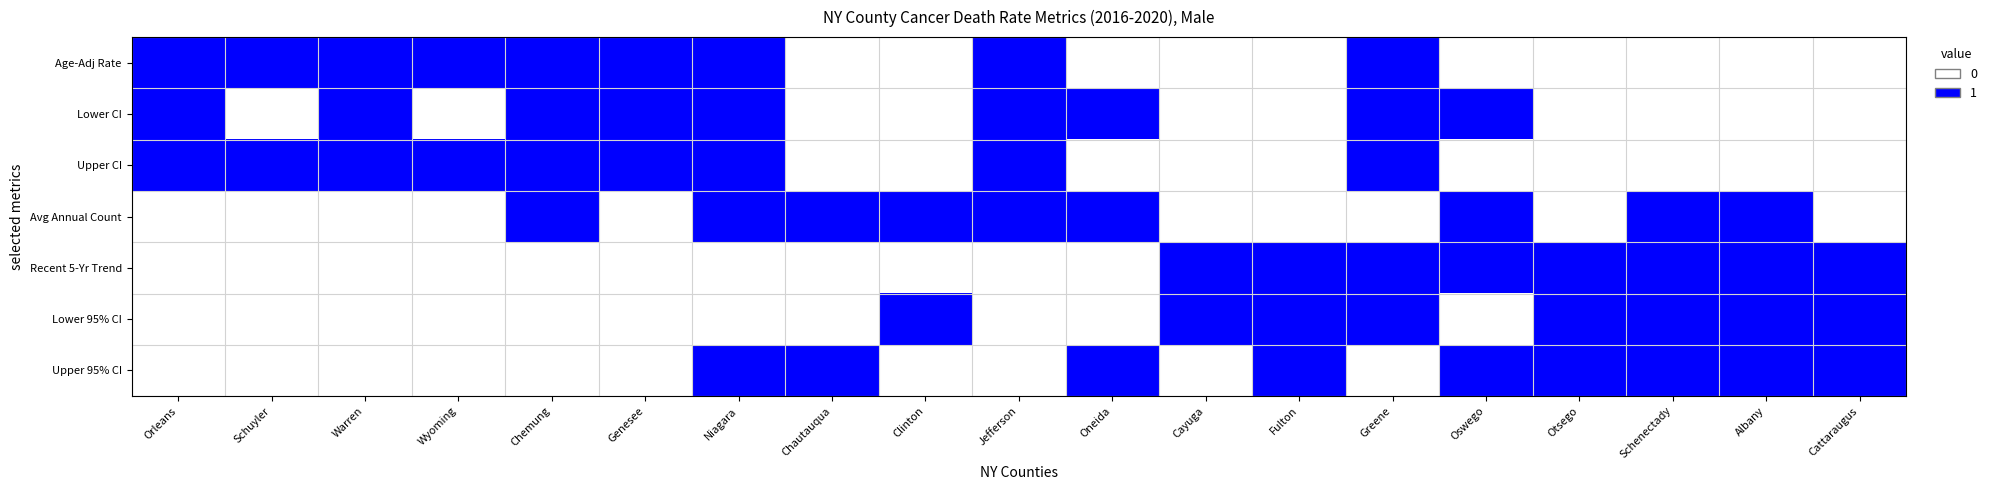

Which has a higher value, Cayuga or Clinton?

Cayuga